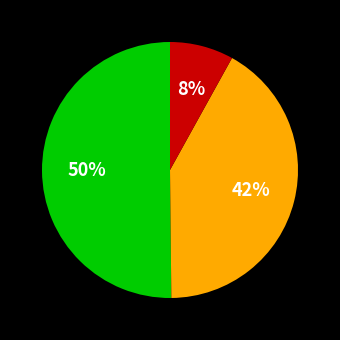

To the nearest percent, what is the average slice percentage?

33%